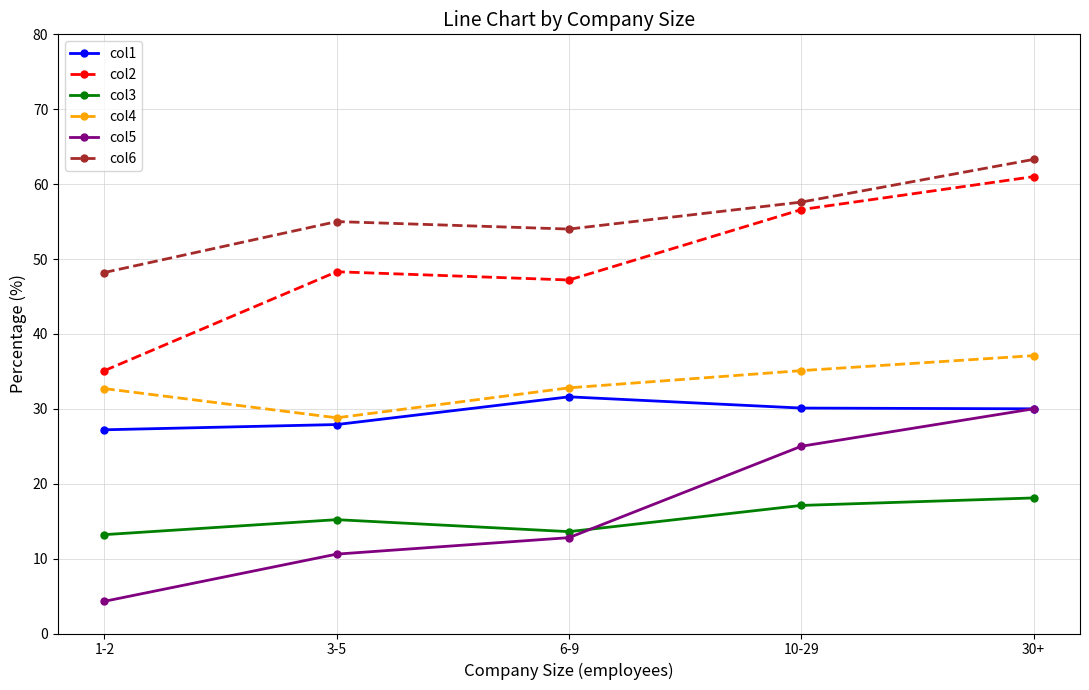

Rank the series by their maximum value, from lowest to highest.

col3, col5, col1, col4, col2, col6